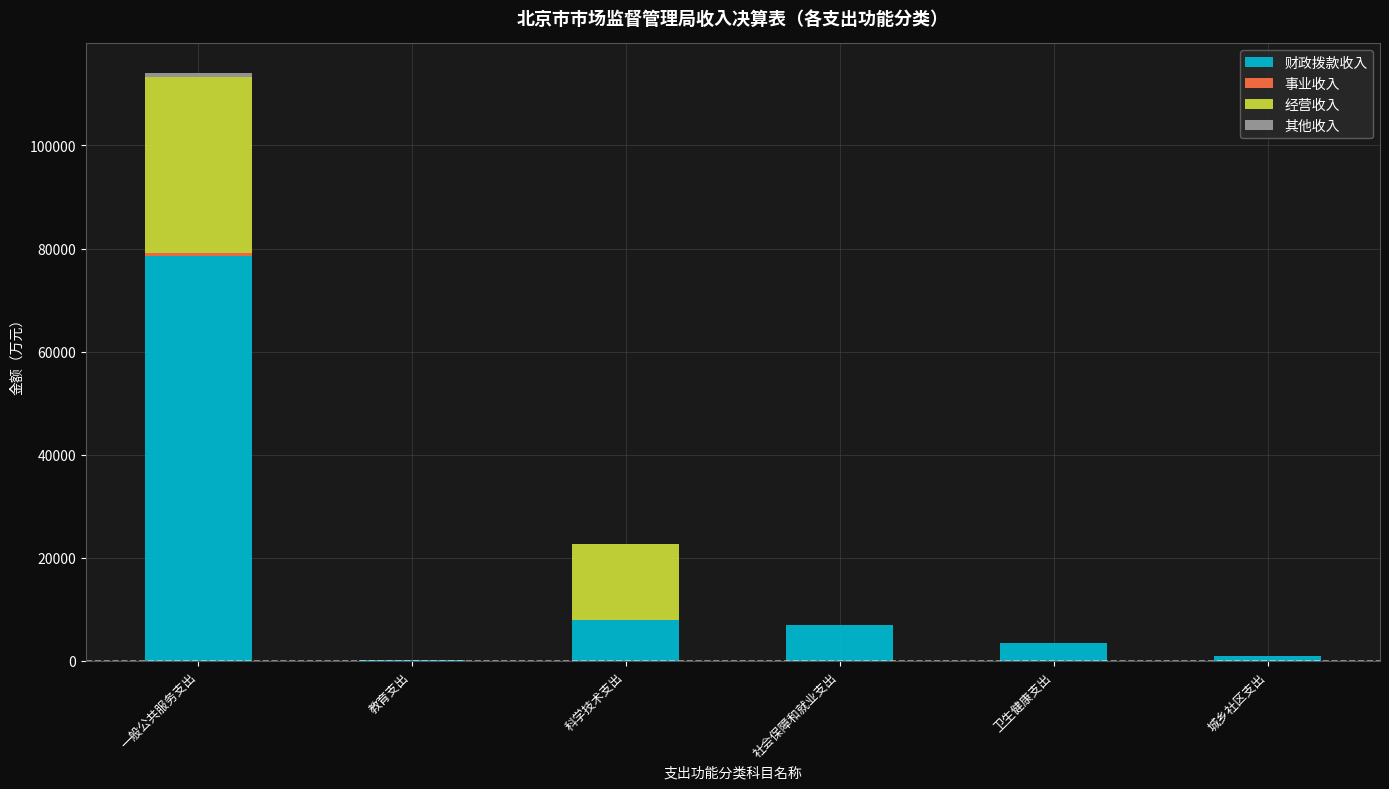

At which category is the sum across all series the highest?

一般公共服务支出